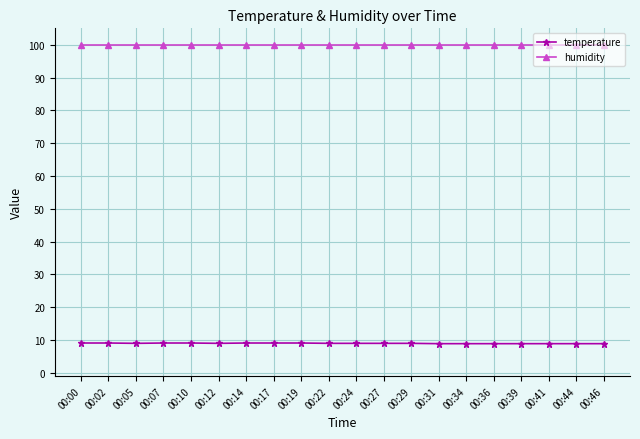

What is the total value across all series at 00:27?

108.9